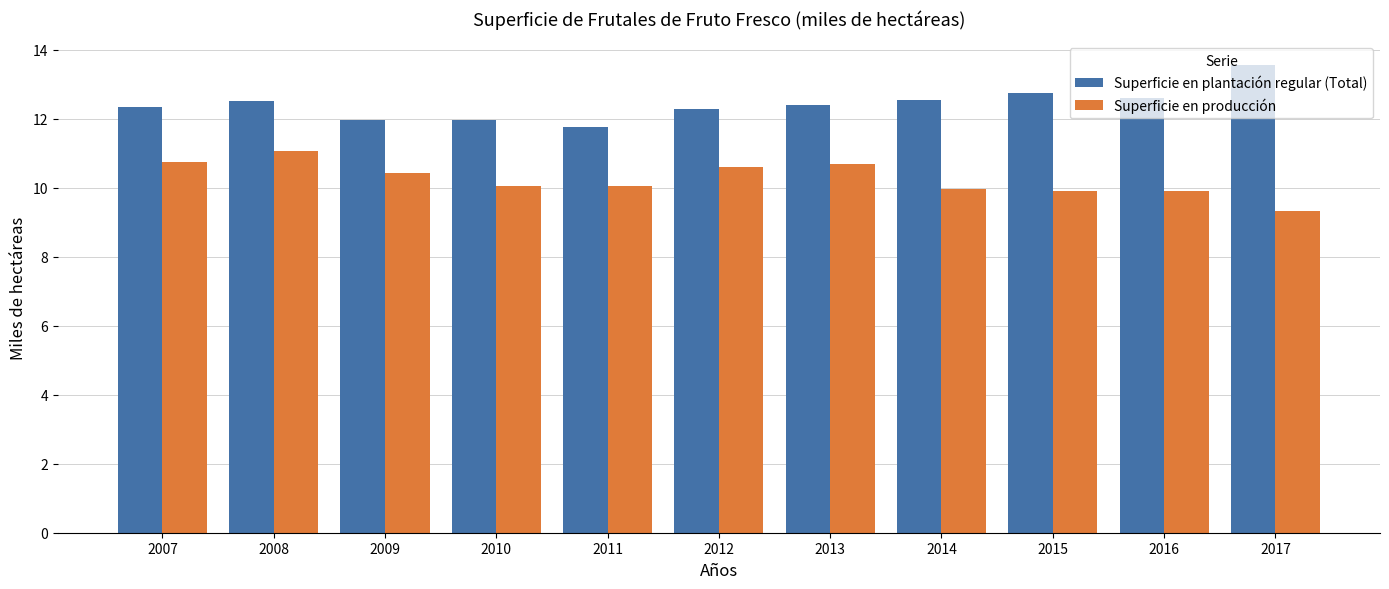

Count the number of categories in the chart.

11